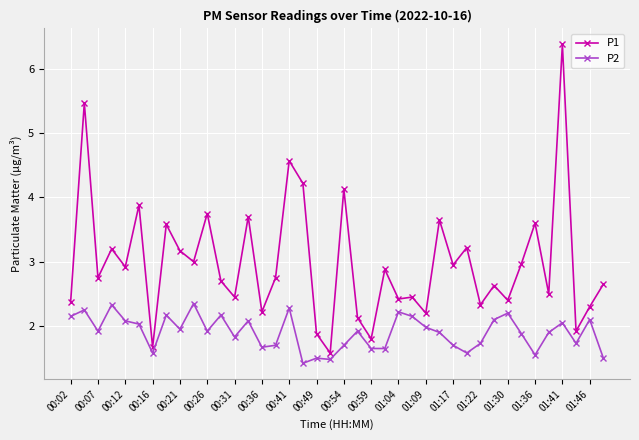

What is the difference between the maximum and minimum values in the P2 series?

0.9